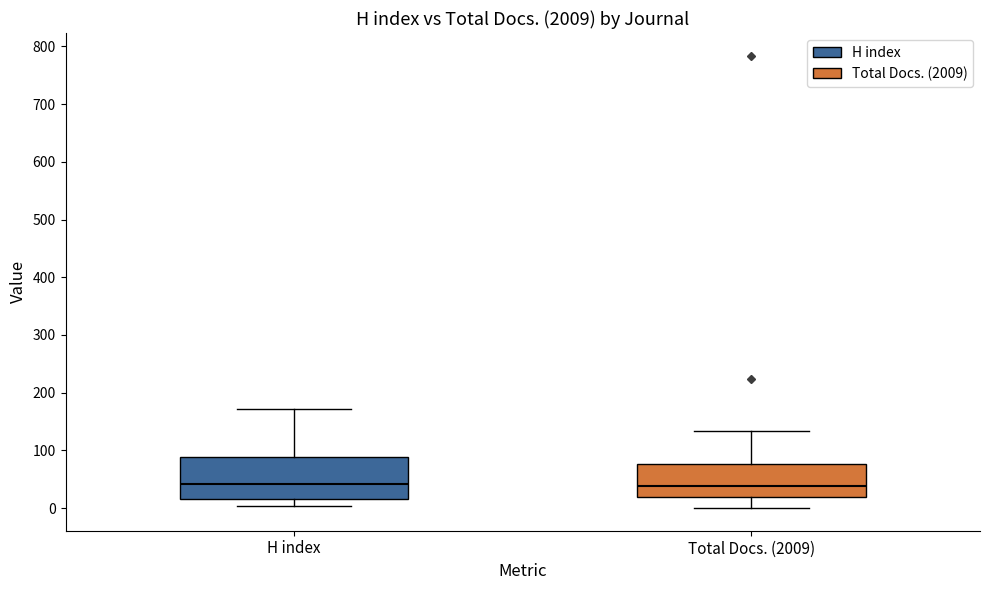

Reading left to right, transcribe this box plot: for each box, give where its median line is, the range the box spans, and where its two whiskers end, as read against the y-axis. The values are not printed on the chart, so give them approximately, as read against the axis.

H index: median 40, box 20 to 90, whiskers 0 to 170
Total Docs. (2009): median 40, box 20 to 80, whiskers 0 to 130